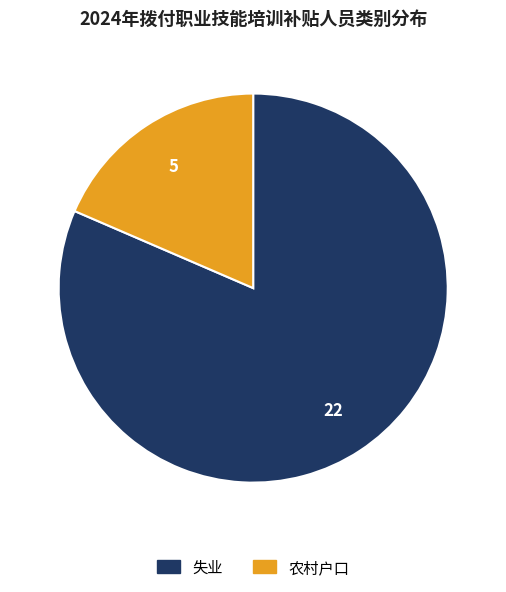

Combined, do 农村户口 and 失业 account for over 50%?

Yes